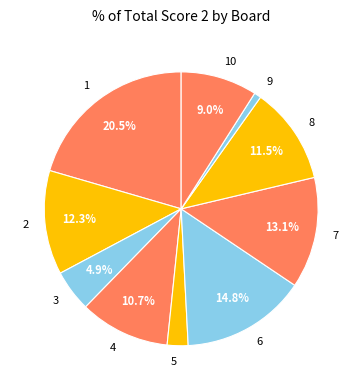

Rank the categories by value from highest to lowest.

1, 6, 7, 2, 8, 4, 10, 3, 5, 9